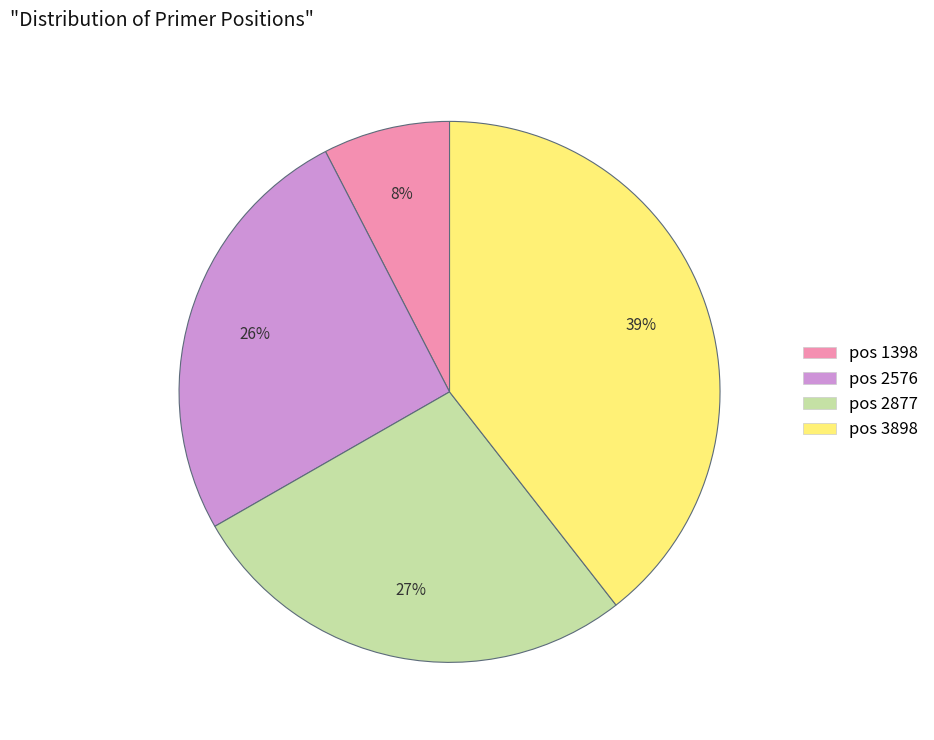

To the nearest percent, what is the average slice percentage?

25%